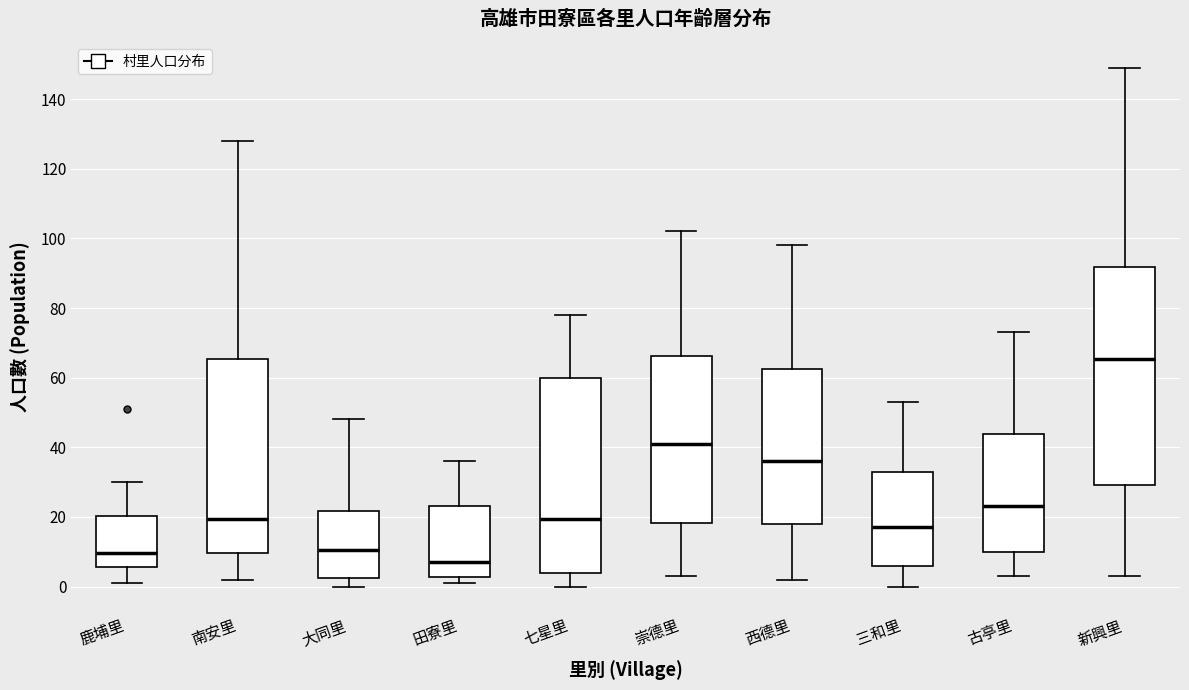

Reading left to right, read every box against the y-axis: the position of its median line, the range the box covers, and the ends of its whiskers. The values are not printed on the chart, so give them approximately, as read against the axis.

鹿埔里: median 10, box 6 to 20, whiskers 2 to 30
南安里: median 20, box 10 to 66, whiskers 2 to 128
大同里: median 10, box 2 to 22, whiskers 0 to 48
田寮里: median 8, box 2 to 24, whiskers 2 (just below the box's lower edge) to 36
七星里: median 20, box 4 to 60, whiskers 0 to 78
崇德里: median 42, box 18 to 66, whiskers 4 to 102
西德里: median 36, box 18 to 62, whiskers 2 to 98
三和里: median 18, box 6 to 34, whiskers 0 to 54
古亭里: median 24, box 10 to 44, whiskers 4 to 74
新興里: median 66, box 30 to 92, whiskers 4 to 150